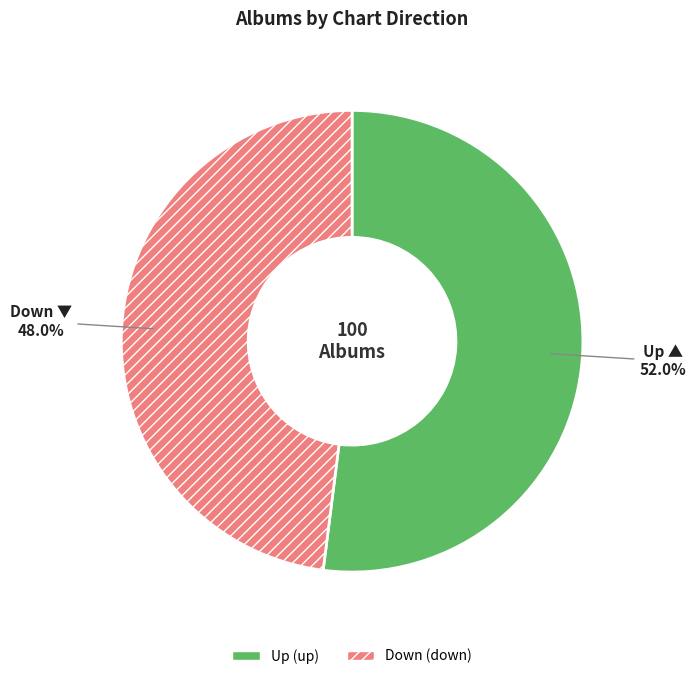

To the nearest percent, what percentage of the pie is Down (down)?

48%